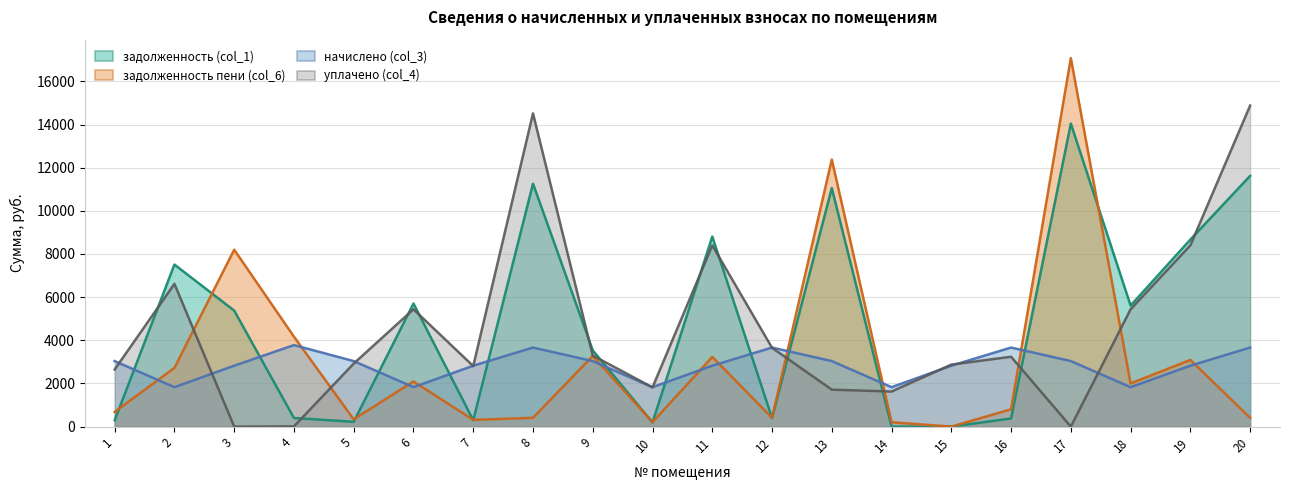

The уплачено (col_4) series shows 4015.8 at 1. True or false?

False